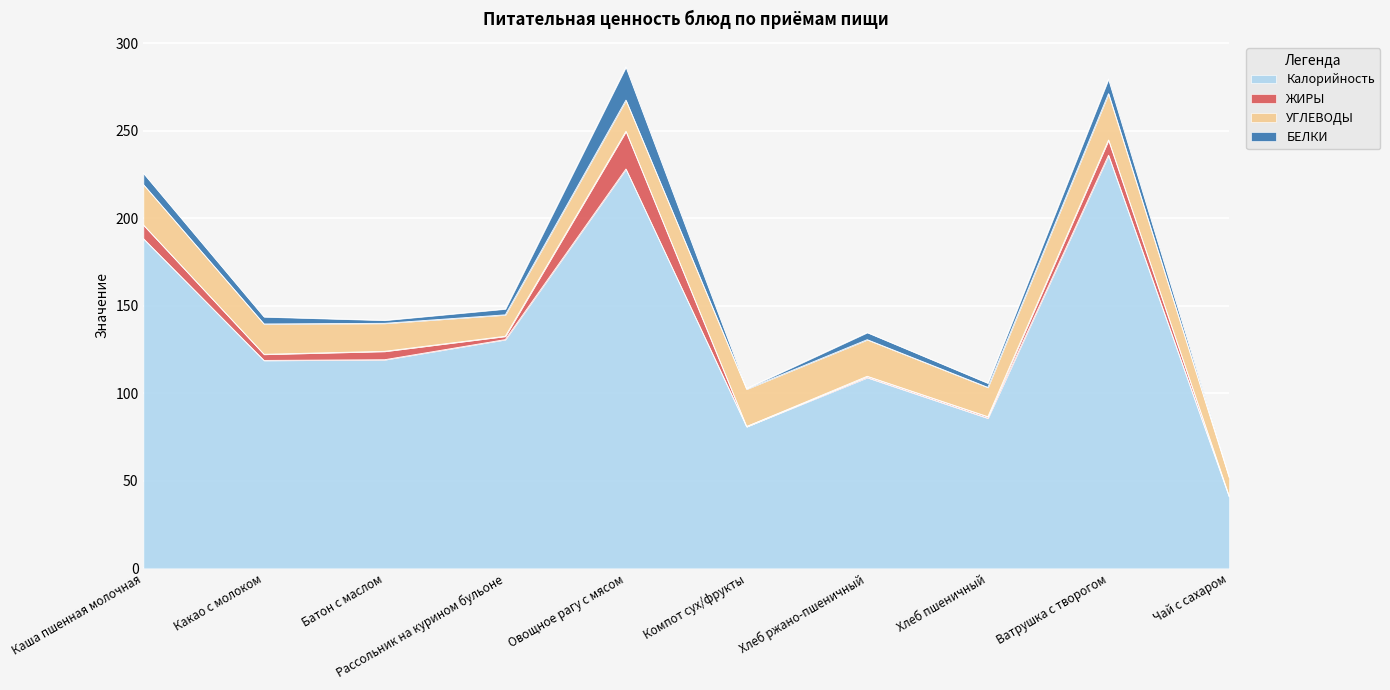

How many times do БЕЛКИ and УГЛЕВОДЫ cross each other?

2